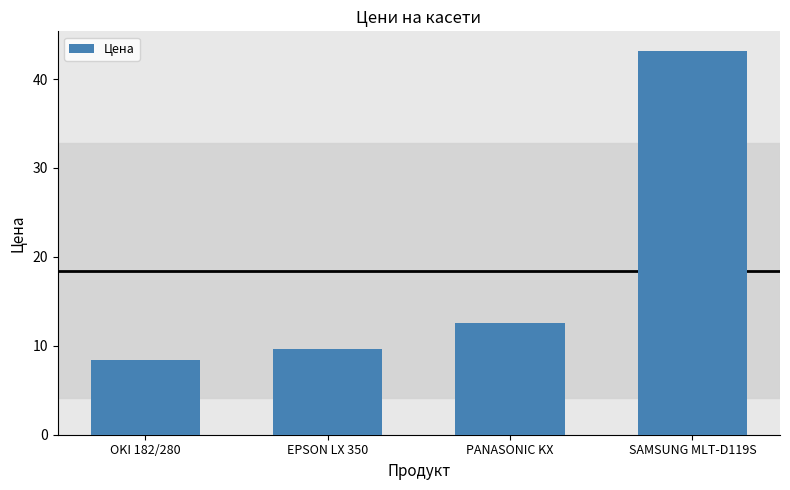

What is the change in value from EPSON LX 350 to PANASONIC KX?

+3.0